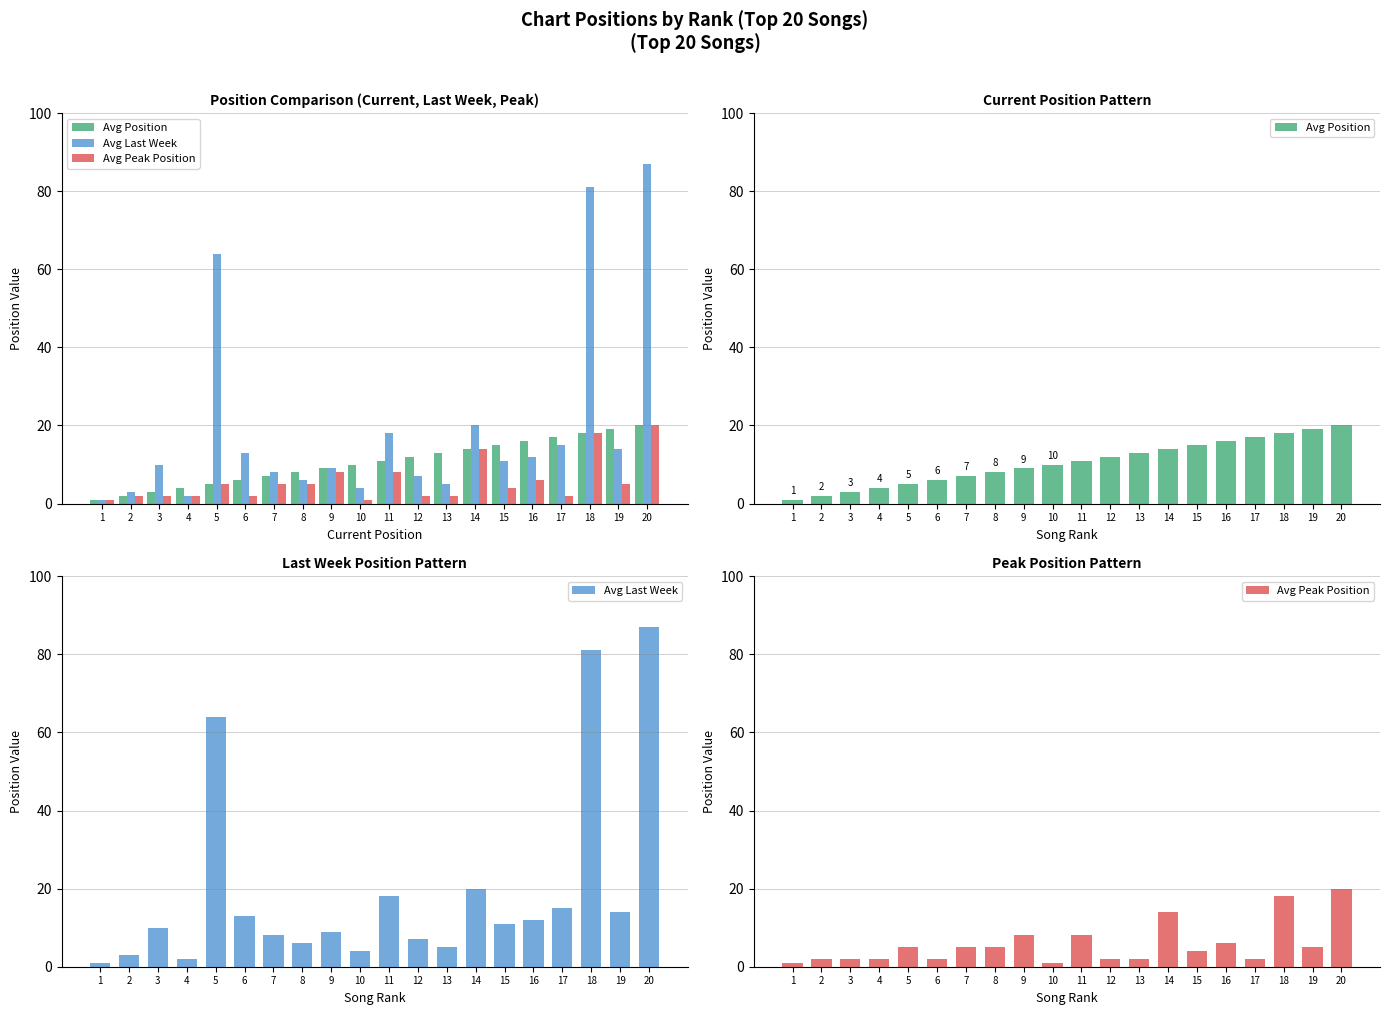

The value of Avg Peak Position at 4 is 1. True or false?

False